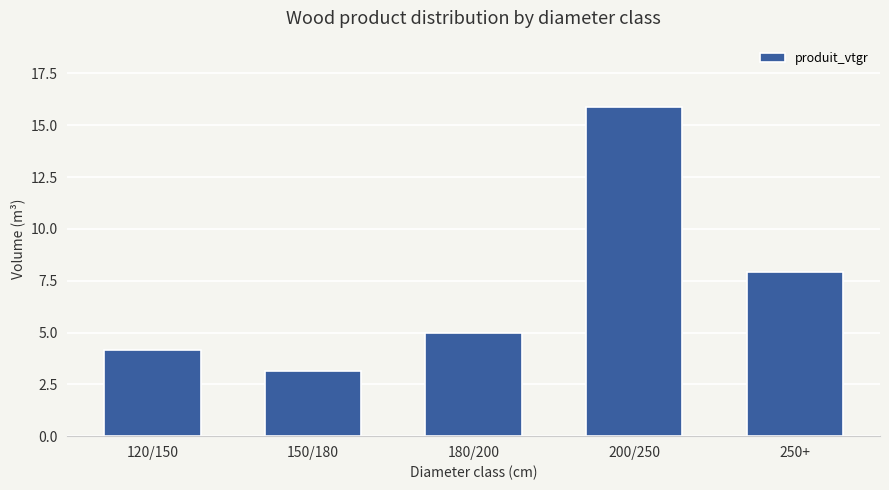

At which label does the data first exceed 4?

120/150